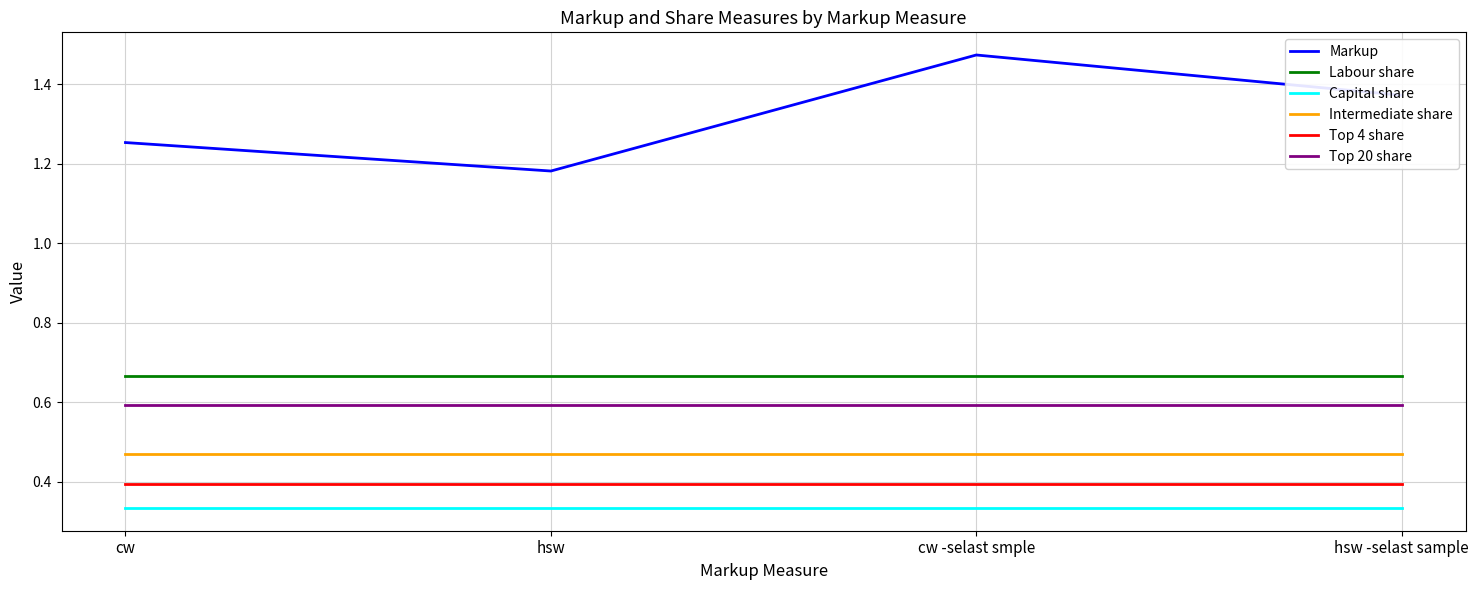

Is it true that Top 20 share equals 0.6 at hsw?

True